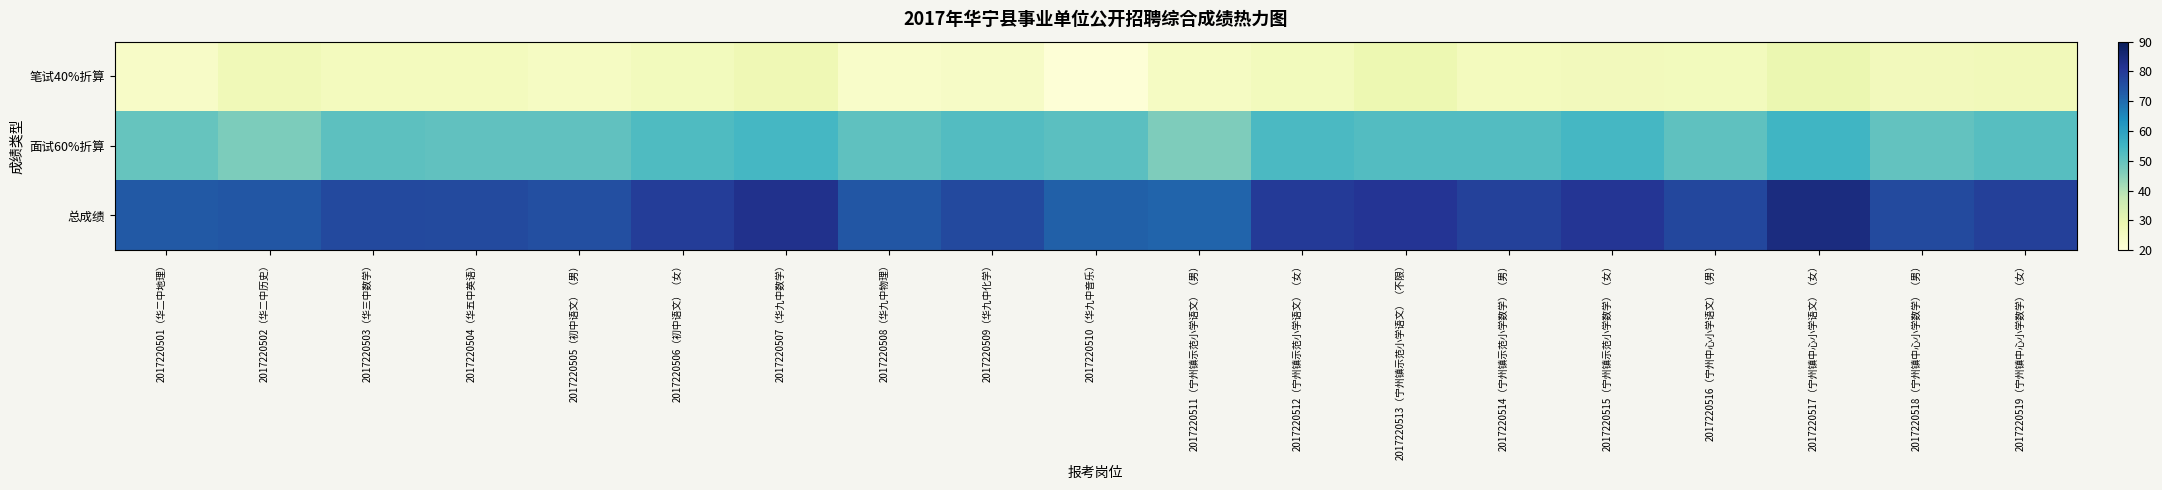

Reading left to right, transcribe all the data shown in this chart.

笔试40%折算: 2017220501（华二中地理）=24.0	2017220502（华二中历史）=27.1	2017220503（华三中数学）=25.8	2017220504（华五中英语）=25.9	2017220505（初中语文）（男）=24.8	2017220506（初中语文）（女）=26.2	2017220507（华九中数学）=27.9	2017220508（华九中物理）=23.3	2017220509（华九中化学）=24.3	2017220510（华九中音乐）=20.7	2017220511（宁州镇示范小学语文）（男）=24.9	2017220512（宁州镇示范小学语文）（女）=26.2	2017220513（宁州镇示范小学语文）（不限）=28.6	2017220514（宁州镇示范小学数学）（男）=25.9	2017220515（宁州镇示范小学数学）（女）=26.5	2017220516（宁州中心小学语文）（男）=26.0	2017220517（宁州镇中心小学语文）（女）=29.1	2017220518（宁州镇中心小学数学）（男）=26.4	2017220519（宁州镇中心小学数学）（女）=26.7
面试60%折算: 2017220501（华二中地理）=49.6	2017220502（华二中历史）=46.8	2017220503（华三中数学）=51.0	2017220504（华五中英语）=50.4	2017220505（初中语文）（男）=50.5	2017220506（初中语文）（女）=52.9	2017220507（华九中数学）=54.4	2017220508（华九中物理）=50.7	2017220509（华九中化学）=52.5	2017220510（华九中音乐）=51.2	2017220511（宁州镇示范小学语文）（男）=46.4	2017220512（宁州镇示范小学语文）（女）=53.6	2017220513（宁州镇示范小学语文）（不限）=52.5	2017220514（宁州镇示范小学数学）（男）=52.4	2017220515（宁州镇示范小学数学）（女）=54.2	2017220516（宁州中心小学语文）（男）=50.9	2017220517（宁州镇中心小学语文）（女）=55.0	2017220518（宁州镇中心小学数学）（男）=50.1	2017220519（宁州镇中心小学数学）（女）=52.0
总成绩: 2017220501（华二中地理）=73.6	2017220502（华二中历史）=73.9	2017220503（华三中数学）=76.8	2017220504（华五中英语）=76.3	2017220505（初中语文）（男）=75.3	2017220506（初中语文）（女）=79.1	2017220507（华九中数学）=82.2	2017220508（华九中物理）=74.0	2017220509（华九中化学）=76.8	2017220510（华九中音乐）=72.0	2017220511（宁州镇示范小学语文）（男）=71.3	2017220512（宁州镇示范小学语文）（女）=79.8	2017220513（宁州镇示范小学语文）（不限）=81.1	2017220514（宁州镇示范小学数学）（男）=78.3	2017220515（宁州镇示范小学数学）（女）=80.7	2017220516（宁州中心小学语文）（男）=76.9	2017220517（宁州镇中心小学语文）（女）=84.1	2017220518（宁州镇中心小学数学）（男）=76.5	2017220519（宁州镇中心小学数学）（女）=78.6